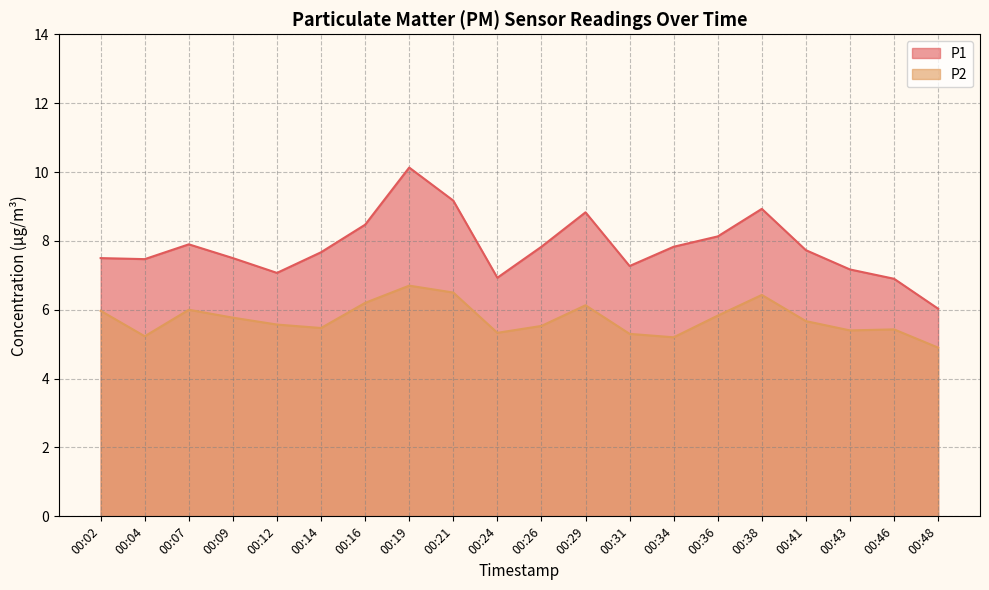

Which has a higher value, 00:34 or 00:29?

00:29